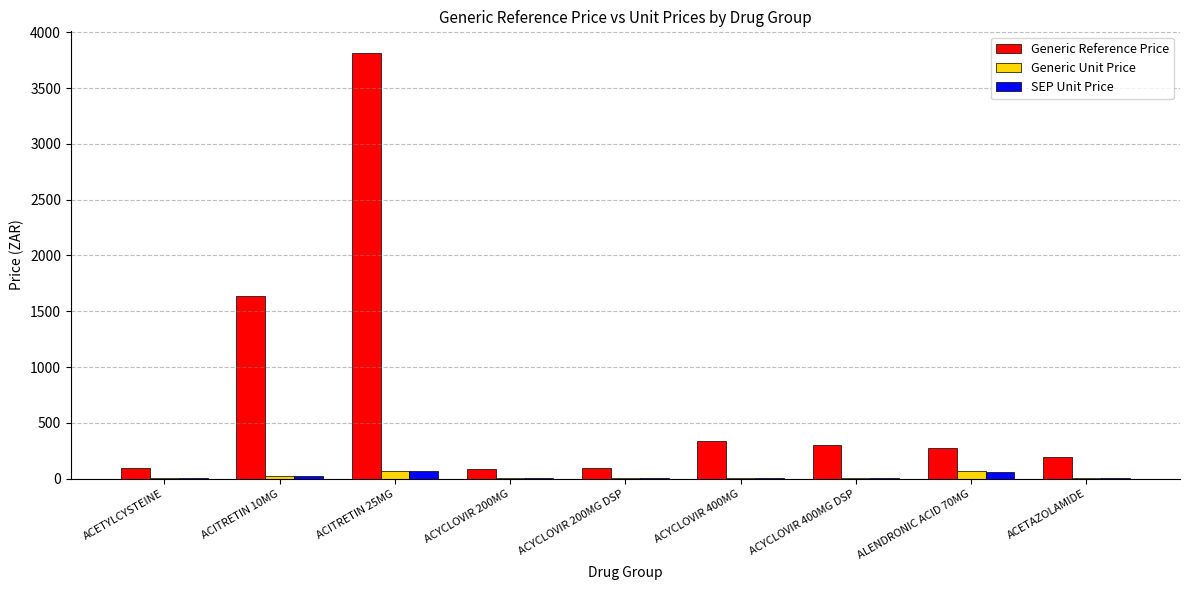

True or false: SEP Unit Price has a value of 2.7 at ACYCLOVIR 200MG.

True